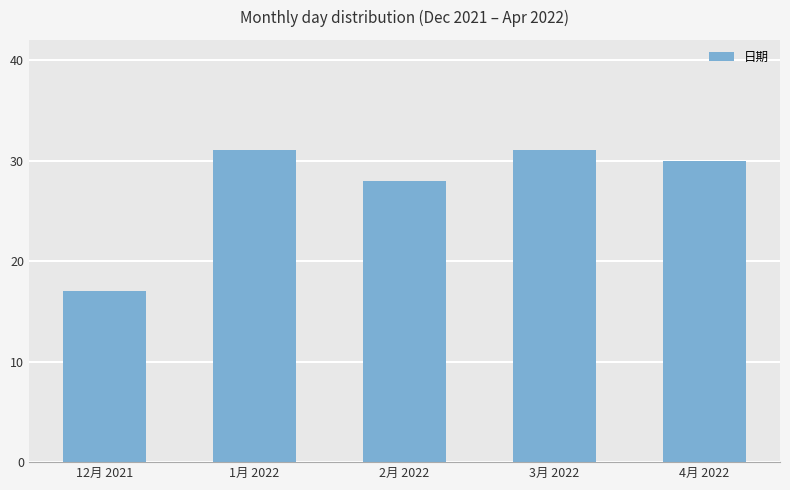

At which label is the value closest to 24?

2月 2022